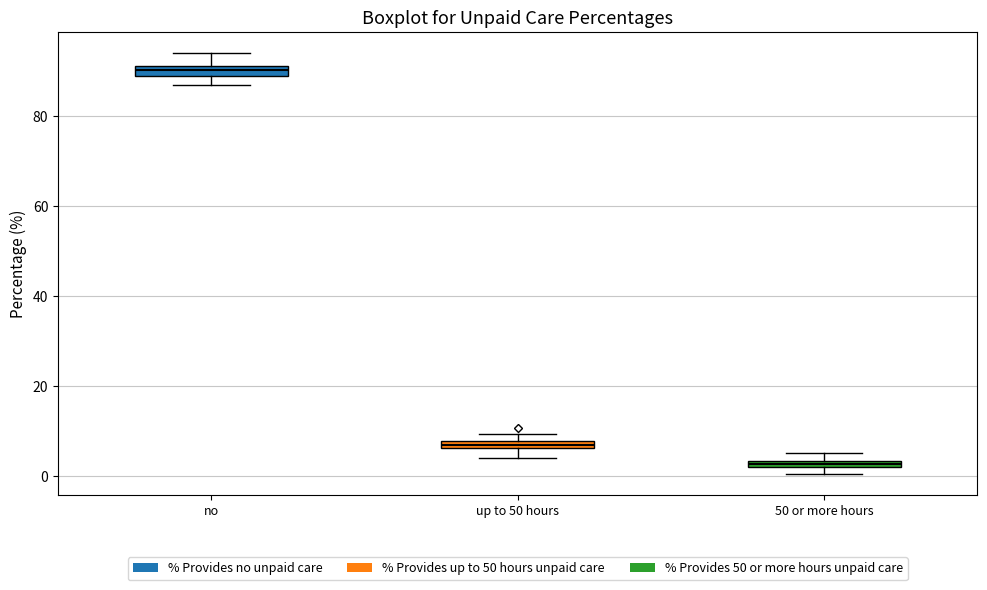

Which box has the highest median line?

no